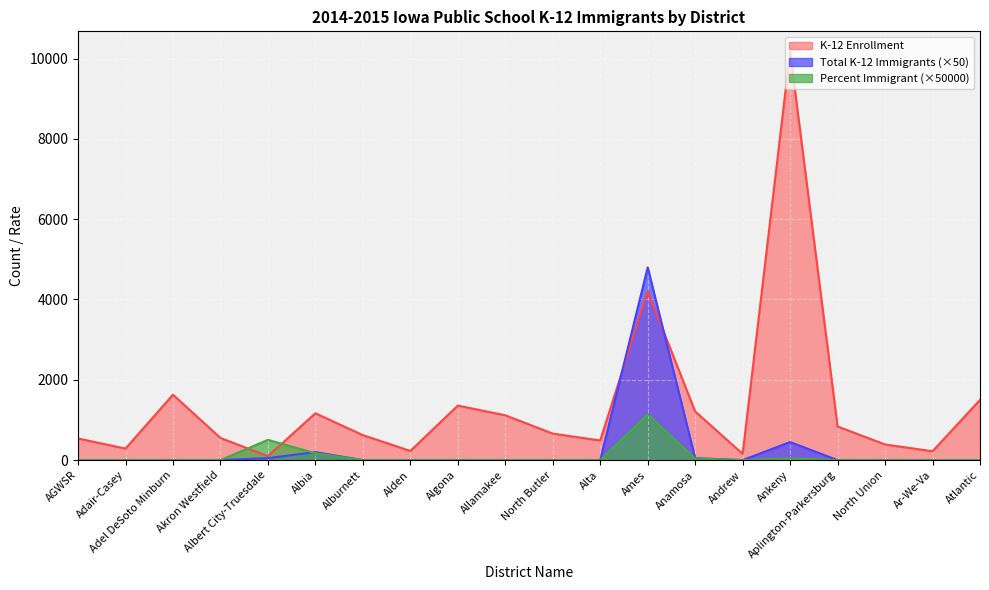

How many distinct data groups are displayed?

3